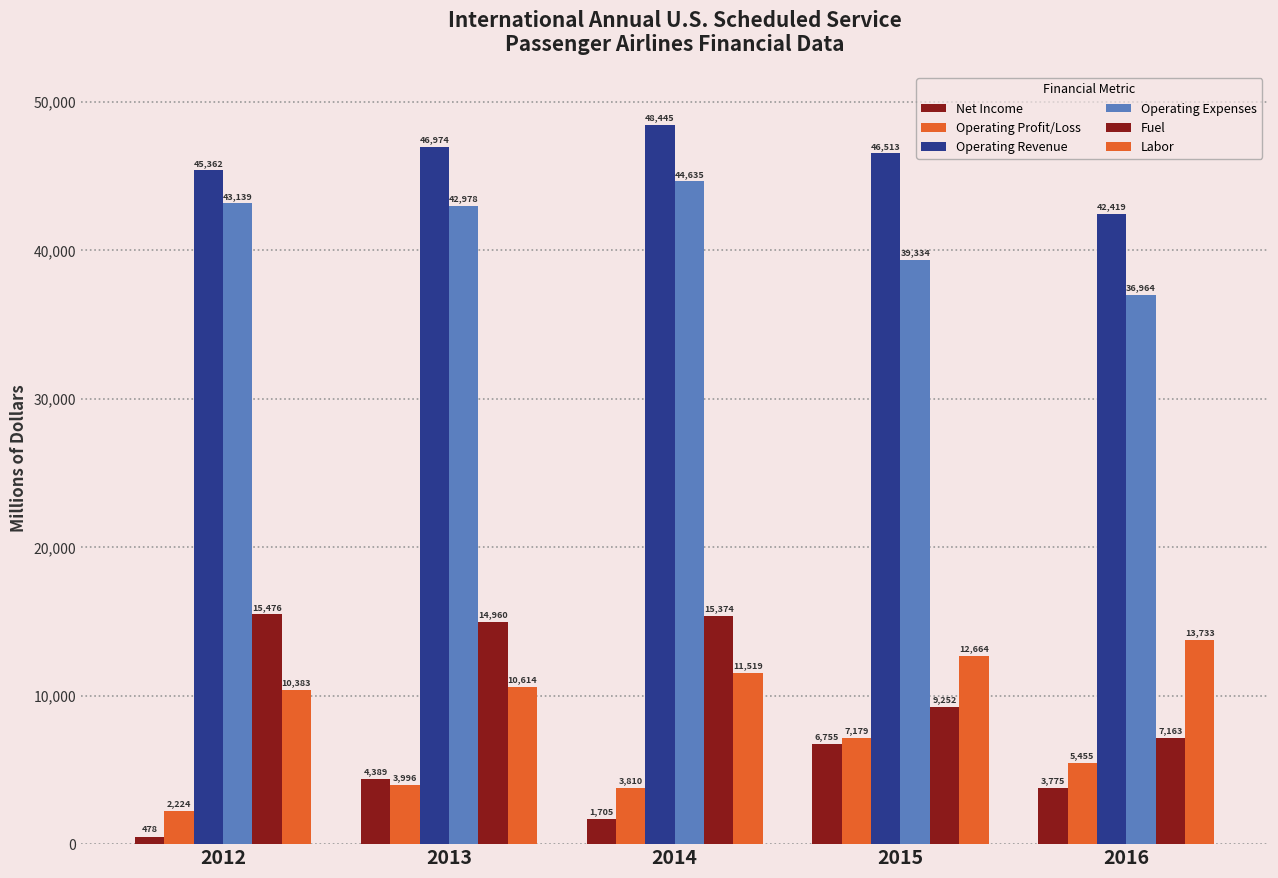

Reading left to right, list all the values displayed in this chart.

Net Income: 2012=478.0	2013=4389.2	2014=1705.0	2015=6755.1	2016=3775.3
Operating Profit/Loss: 2012=2223.6	2013=3995.7	2014=3810.5	2015=7178.8	2016=5455.3
Operating Revenue: 2012=45362.3	2013=46974.2	2014=48445.3	2015=46513.0	2016=42419.1
Operating Expenses: 2012=43138.8	2013=42978.5	2014=44634.9	2015=39334.2	2016=36963.8
Fuel: 2012=15476.1	2013=14959.6	2014=15373.8	2015=9252.3	2016=7162.6
Labor: 2012=10382.7	2013=10614.1	2014=11519.4	2015=12663.9	2016=13732.7